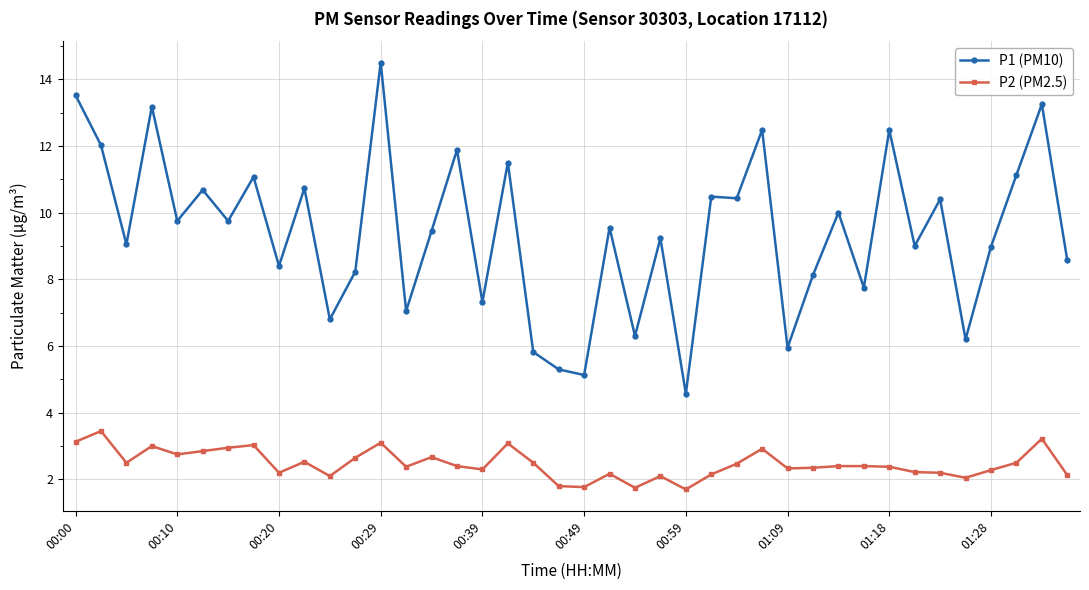

What is the highest value of the P1 (PM10) series?

14.5